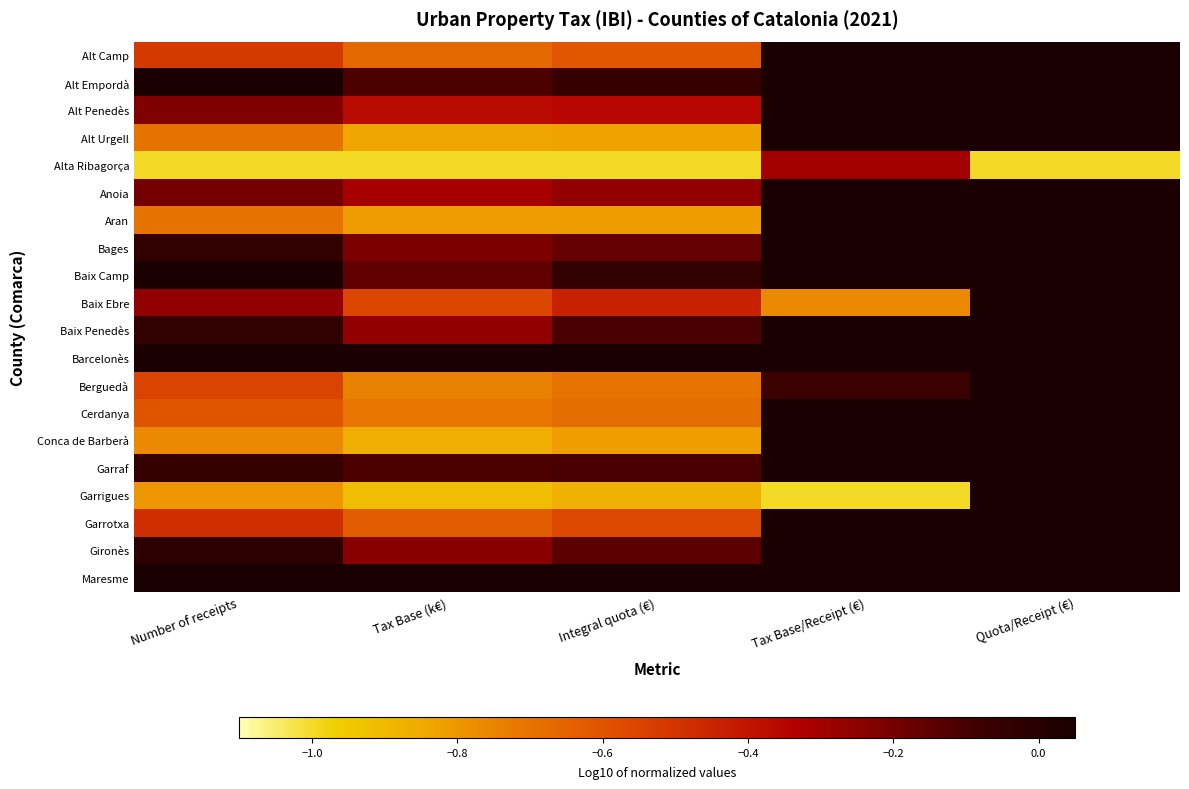

Reading left to right, list all the values displayed in this chart.

Alt Camp: Number of receipts=-0.5	Tax Base (k€)=-0.7	Integral quota (€)=-0.6	Tax Base/Receipt (€)=0.4	Quota/Receipt (€)=0.7
Alt Empordà: Number of receipts=0.1	Tax Base (k€)=-0.1	Integral quota (€)=-0.1	Tax Base/Receipt (€)=0.6	Quota/Receipt (€)=0.8
Alt Penedès: Number of receipts=-0.2	Tax Base (k€)=-0.4	Integral quota (€)=-0.4	Tax Base/Receipt (€)=0.6	Quota/Receipt (€)=0.7
Alt Urgell: Number of receipts=-0.7	Tax Base (k€)=-0.8	Integral quota (€)=-0.8	Tax Base/Receipt (€)=0.0	Quota/Receipt (€)=0.2
Alta Ribagorça: Number of receipts=-1.0	Tax Base (k€)=-1.0	Integral quota (€)=-1.0	Tax Base/Receipt (€)=-0.3	Quota/Receipt (€)=-1.0
Anoia: Number of receipts=-0.2	Tax Base (k€)=-0.3	Integral quota (€)=-0.3	Tax Base/Receipt (€)=0.7	Quota/Receipt (€)=0.8
Aran: Number of receipts=-0.7	Tax Base (k€)=-0.8	Integral quota (€)=-0.8	Tax Base/Receipt (€)=0.3	Quota/Receipt (€)=0.3
Bages: Number of receipts=-0.0	Tax Base (k€)=-0.2	Integral quota (€)=-0.2	Tax Base/Receipt (€)=0.6	Quota/Receipt (€)=0.8
Baix Camp: Number of receipts=0.1	Tax Base (k€)=-0.2	Integral quota (€)=-0.0	Tax Base/Receipt (€)=0.3	Quota/Receipt (€)=0.7
Baix Ebre: Number of receipts=-0.3	Tax Base (k€)=-0.6	Integral quota (€)=-0.4	Tax Base/Receipt (€)=-0.8	Quota/Receipt (€)=0.6
Baix Penedès: Number of receipts=-0.0	Tax Base (k€)=-0.3	Integral quota (€)=-0.1	Tax Base/Receipt (€)=0.4	Quota/Receipt (€)=0.9
Barcelonès: Number of receipts=1.0	Tax Base (k€)=1.0	Integral quota (€)=1.0	Tax Base/Receipt (€)=1.0	Quota/Receipt (€)=1.0
Berguedà: Number of receipts=-0.5	Tax Base (k€)=-0.7	Integral quota (€)=-0.7	Tax Base/Receipt (€)=-0.1	Quota/Receipt (€)=0.4
Cerdanya: Number of receipts=-0.6	Tax Base (k€)=-0.7	Integral quota (€)=-0.7	Tax Base/Receipt (€)=0.5	Quota/Receipt (€)=0.7
Conca de Barberà: Number of receipts=-0.8	Tax Base (k€)=-0.9	Integral quota (€)=-0.8	Tax Base/Receipt (€)=0.1	Quota/Receipt (€)=0.6
Garraf: Number of receipts=-0.1	Tax Base (k€)=-0.1	Integral quota (€)=-0.1	Tax Base/Receipt (€)=0.9	Quota/Receipt (€)=0.9
Garrigues: Number of receipts=-0.8	Tax Base (k€)=-0.9	Integral quota (€)=-0.9	Tax Base/Receipt (€)=-1.0	Quota/Receipt (€)=0.3
Garrotxa: Number of receipts=-0.5	Tax Base (k€)=-0.6	Integral quota (€)=-0.6	Tax Base/Receipt (€)=0.4	Quota/Receipt (€)=0.7
Gironès: Number of receipts=-0.0	Tax Base (k€)=-0.2	Integral quota (€)=-0.1	Tax Base/Receipt (€)=0.4	Quota/Receipt (€)=0.8
Maresme: Number of receipts=0.3	Tax Base (k€)=0.3	Integral quota (€)=0.3	Tax Base/Receipt (€)=0.9	Quota/Receipt (€)=0.9